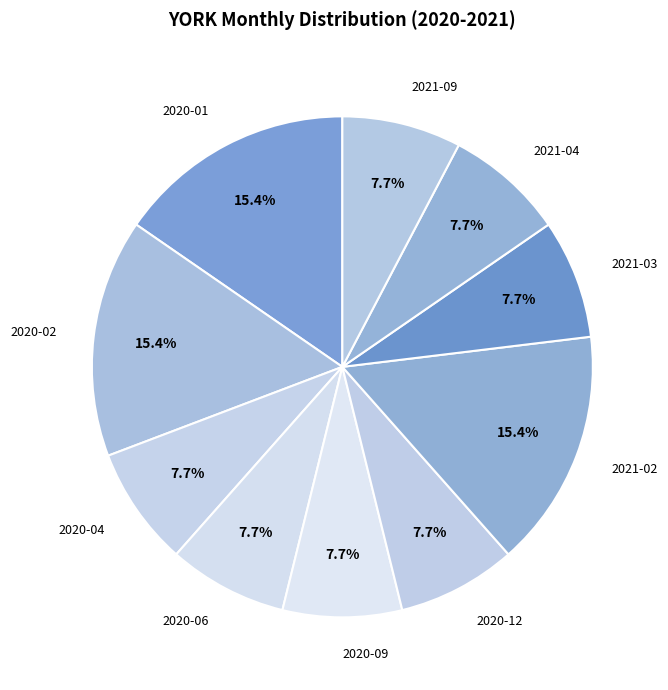

How many segments does this pie chart have?

10